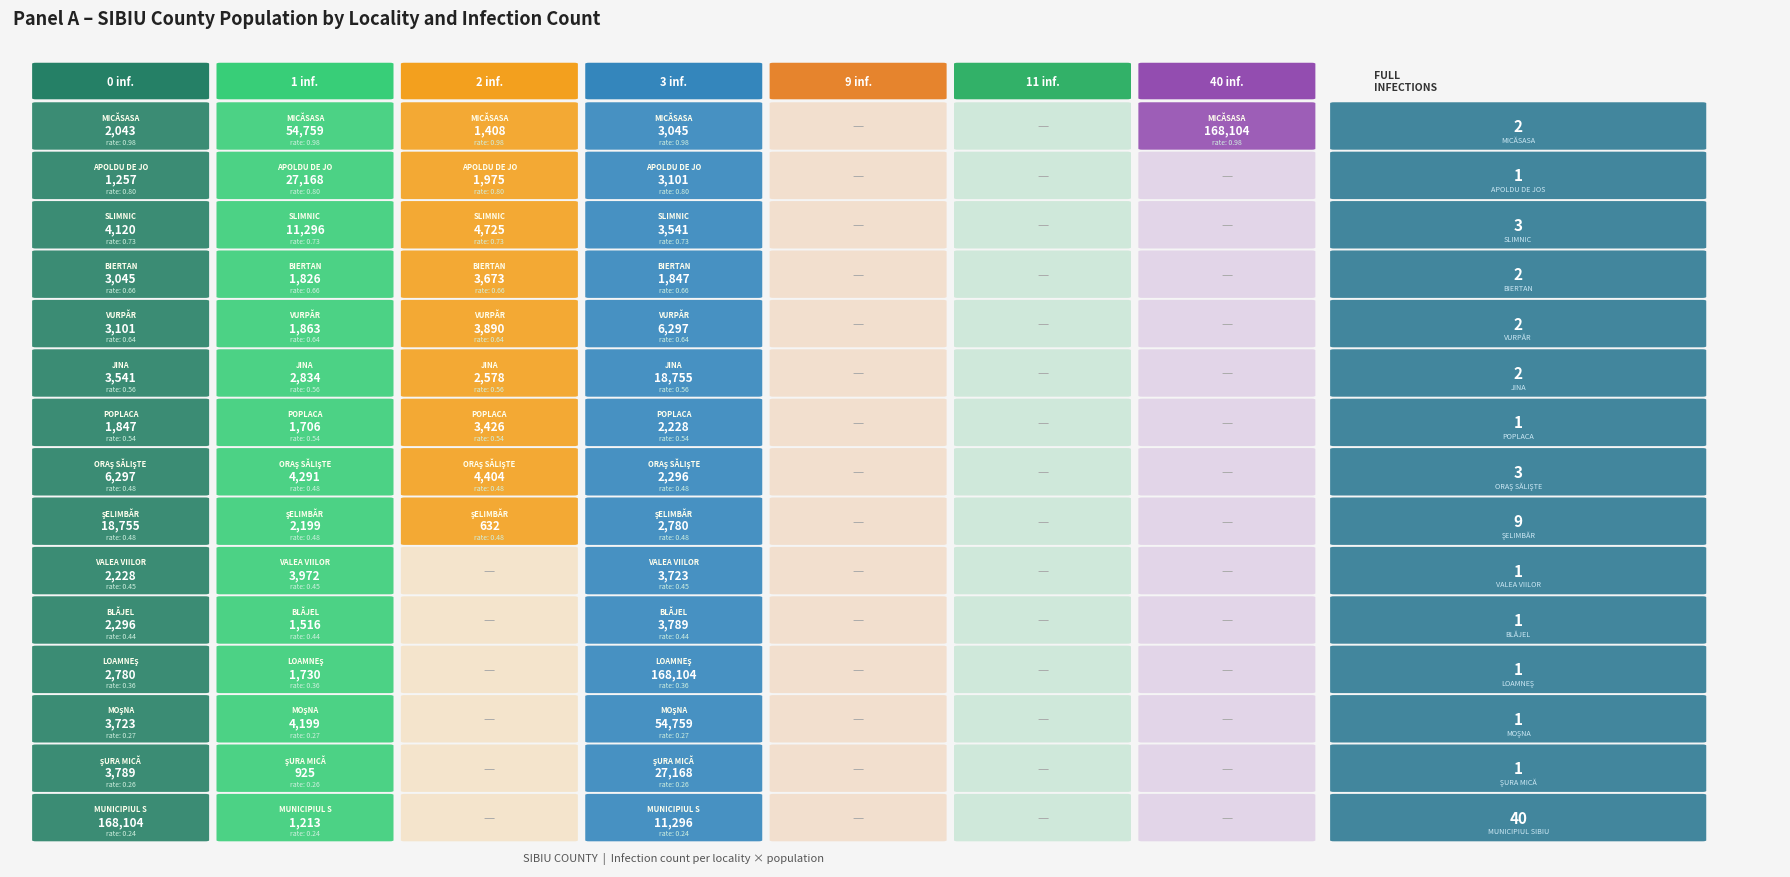

What is the highest value of the 40 series?

168104